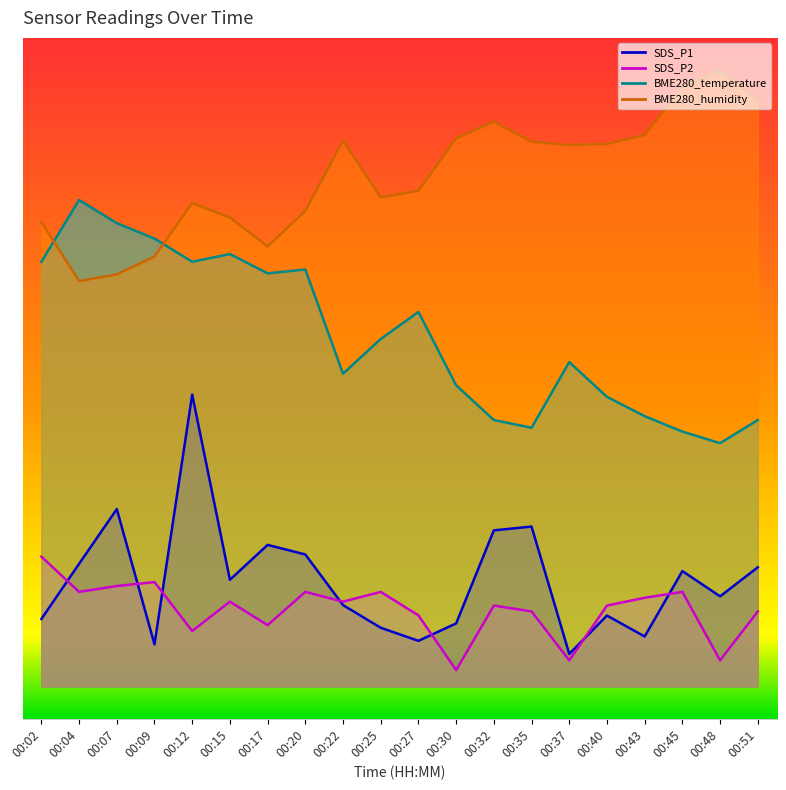

Where is the first local minimum for SDS_P2?

00:04